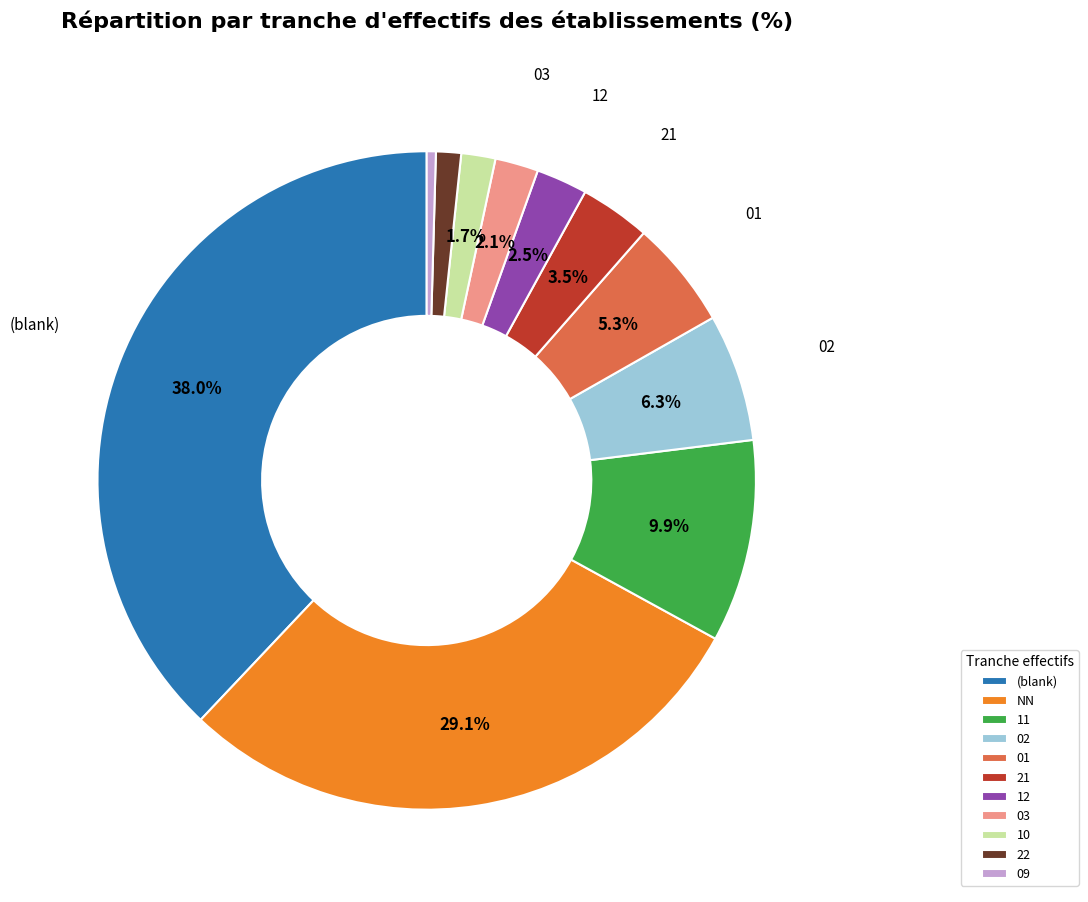

To the nearest percent, what is the average slice percentage?

9%